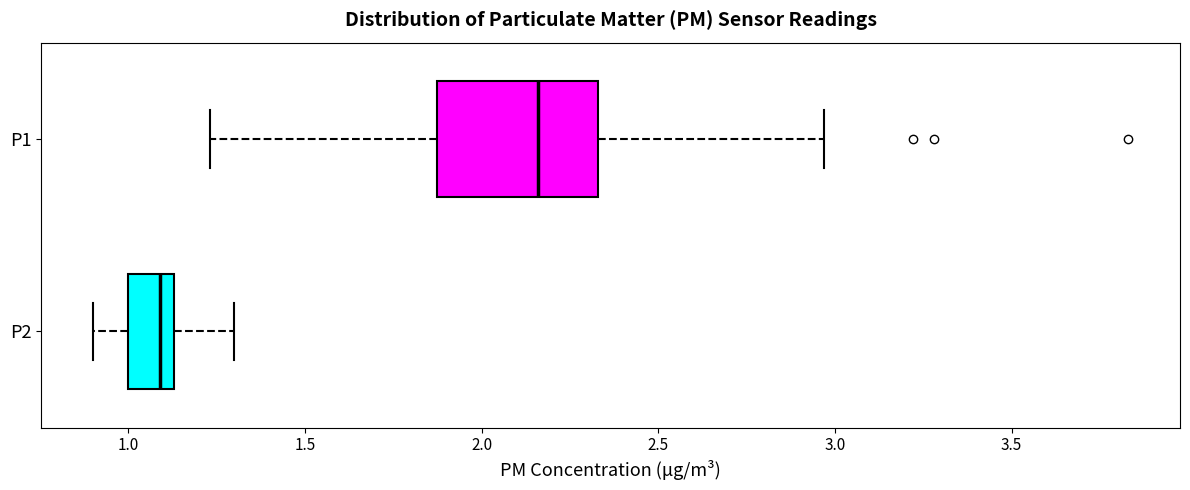

Reading bottom to top, read every box against the x-axis: the position of its median line, the range the box covers, and the ends of its whiskers. The values are not printed on the chart, so give them approximately, as read against the axis.

P2: median 1.10, box 1.00 to 1.15, whiskers 0.90 to 1.30
P1: median 2.15, box 1.85 to 2.35, whiskers 1.25 to 2.95